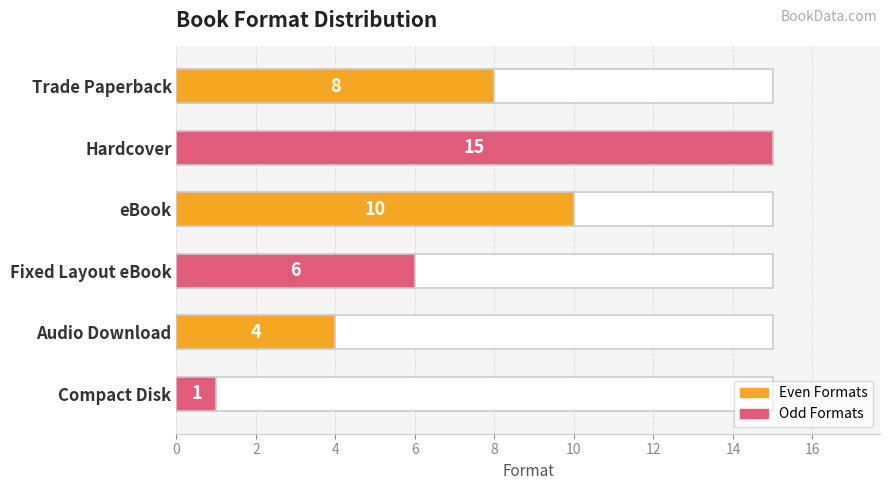

Reading top to bottom, extract all data points from this chart.

8	15	10	6	4	1